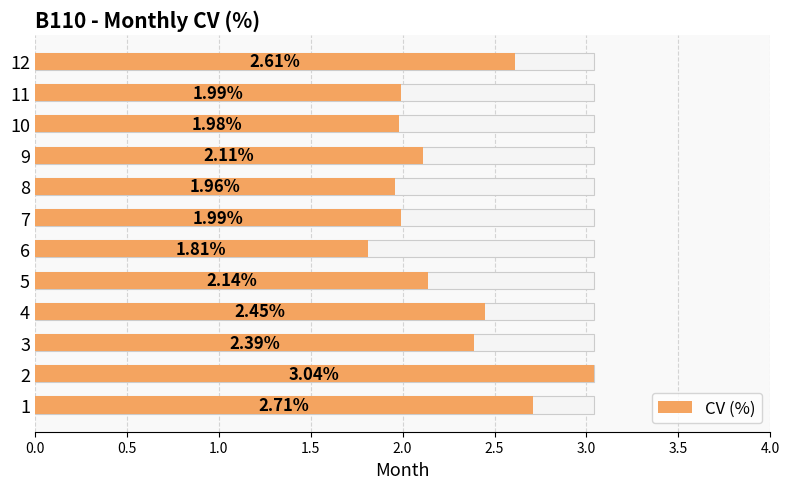

Is it true that the value at 3.0 is 1.0?

False